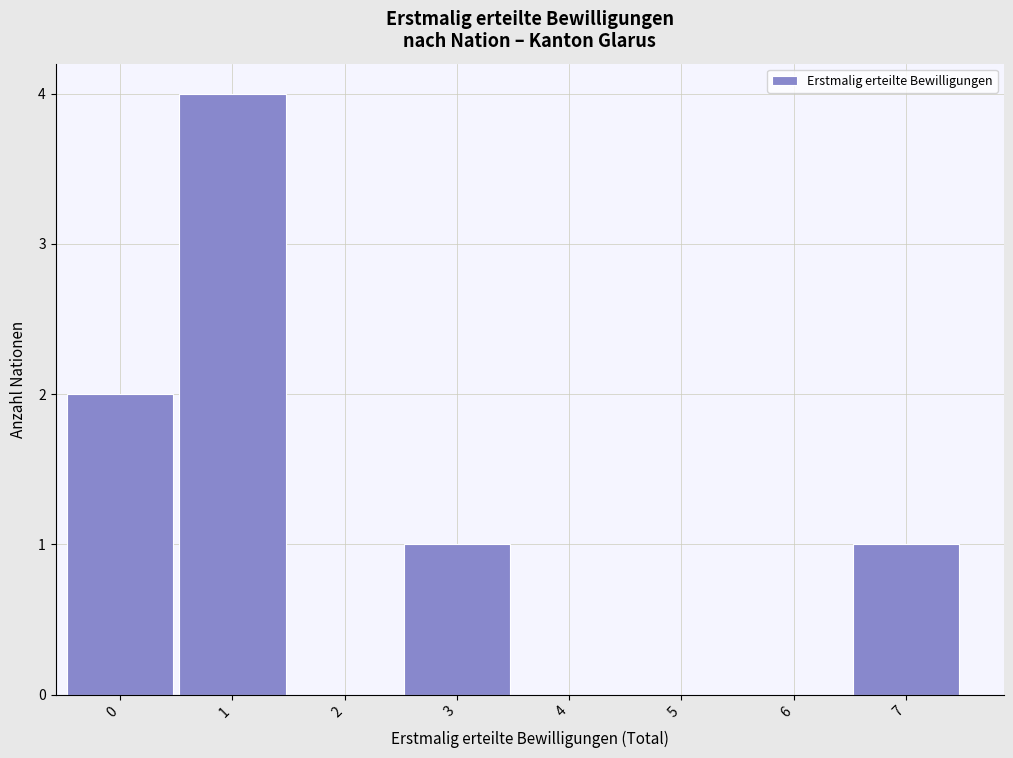

Reading left to right, list all the values displayed in this chart.

0=2	1=4	2=0	3=1	4=0	5=0	6=0	7=1